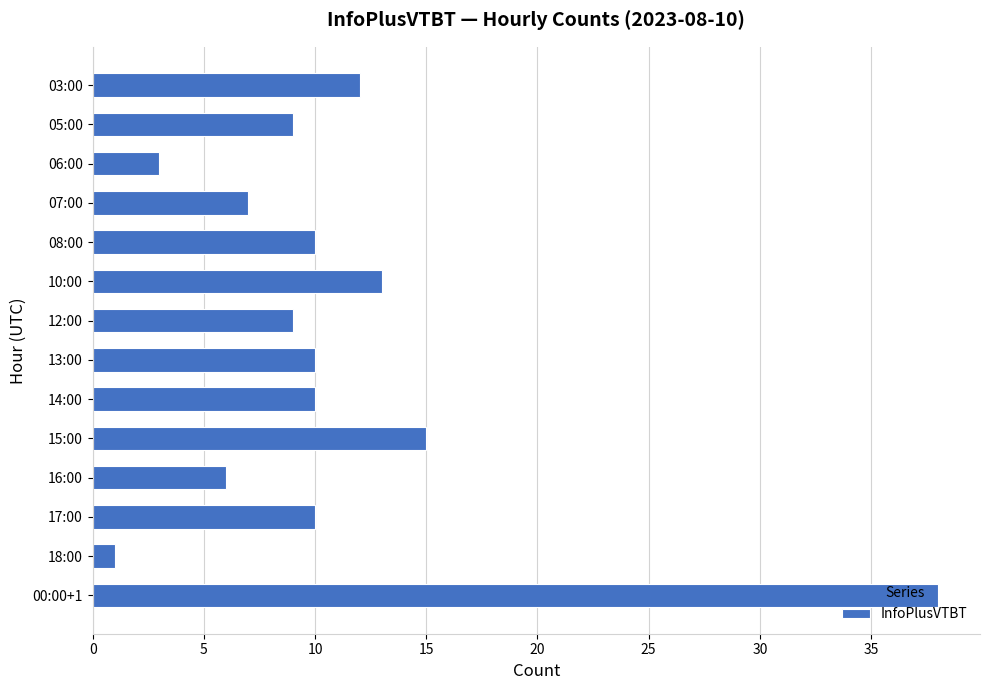

What is the sum of all values?

153